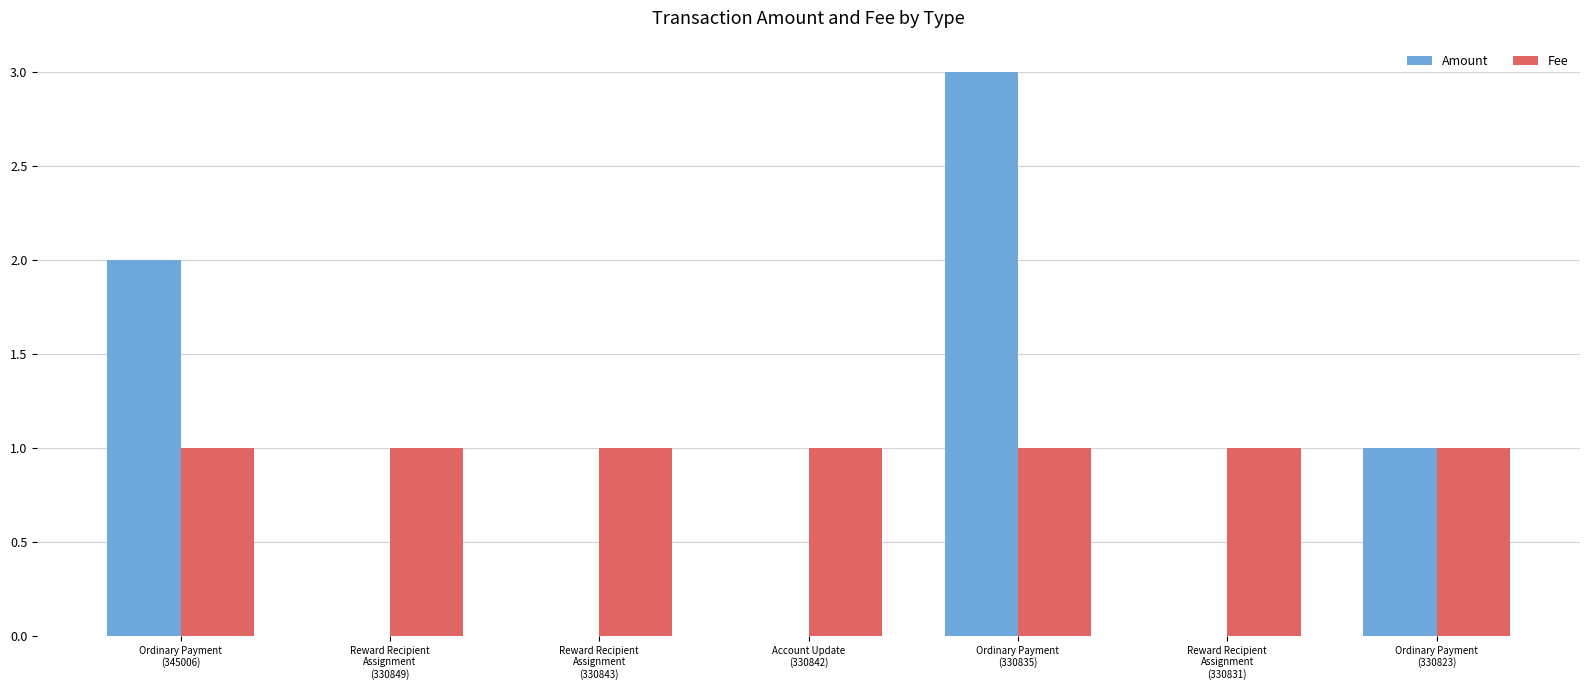

What is the greatest value displayed?

3.0